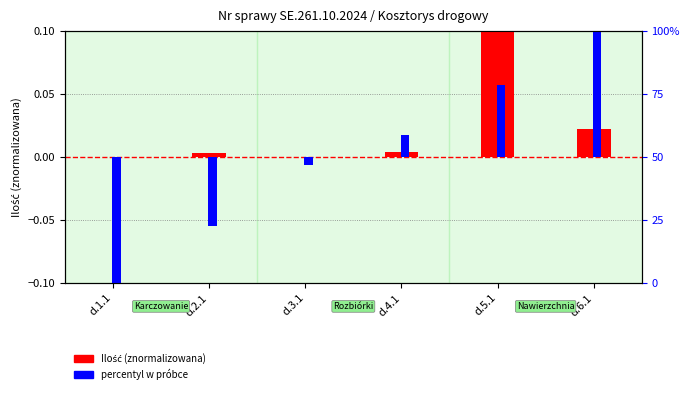

Which category has the lowest value in the Ilość (znormalizowana) series?

d.3.1